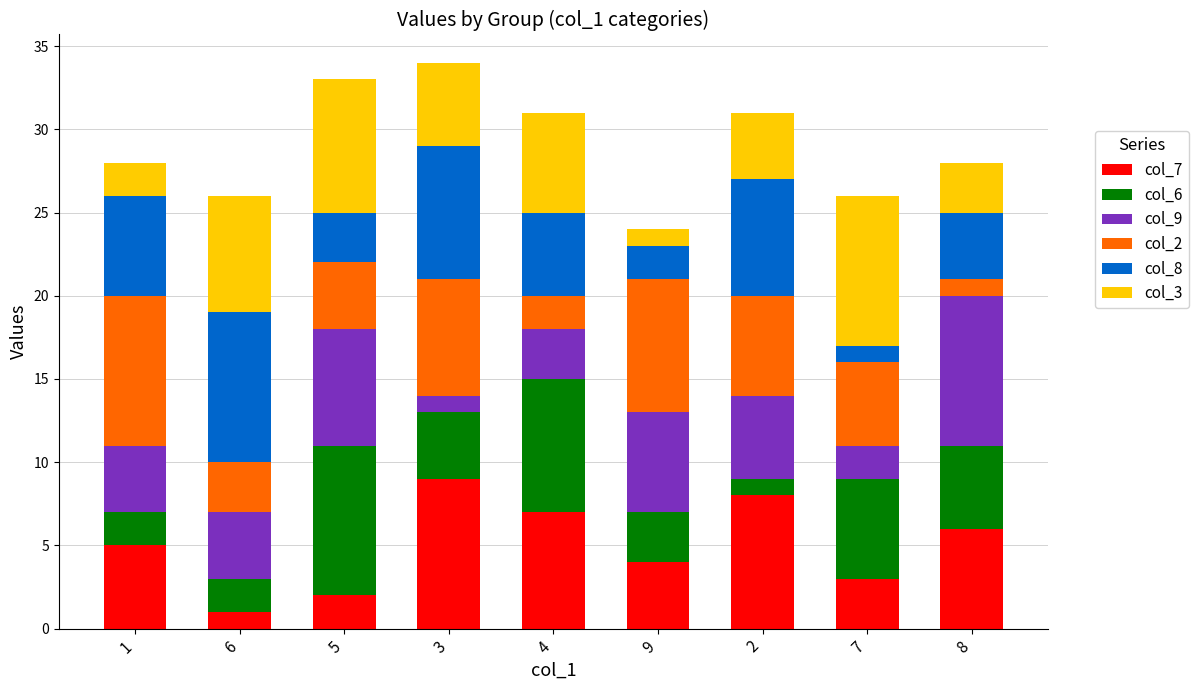

How many series are shown in this chart?

6